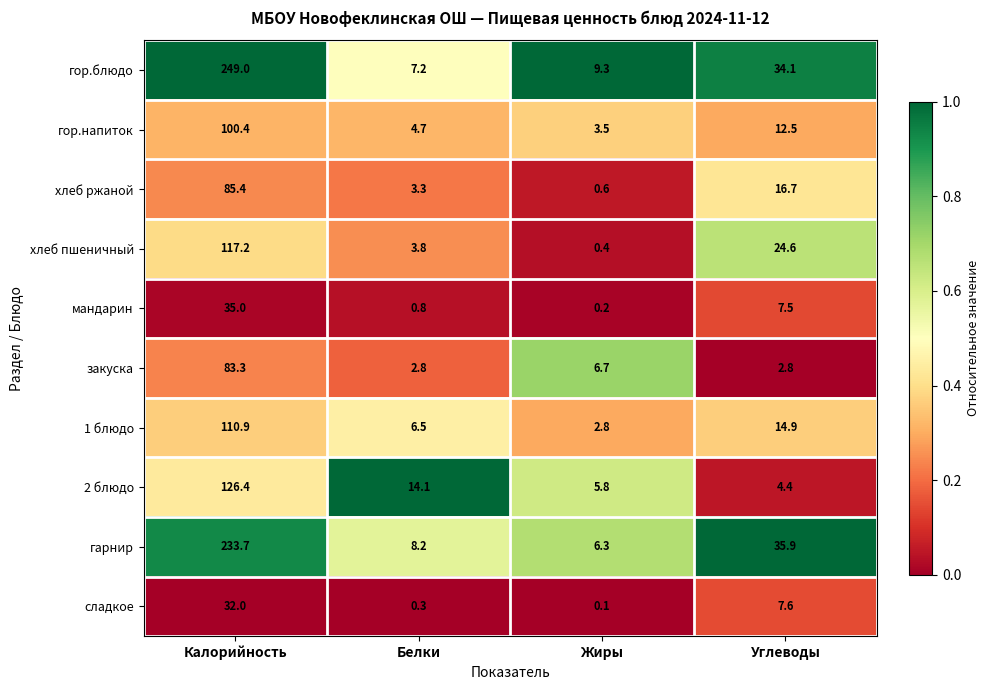

What is the maximum value shown in the chart?

249.0